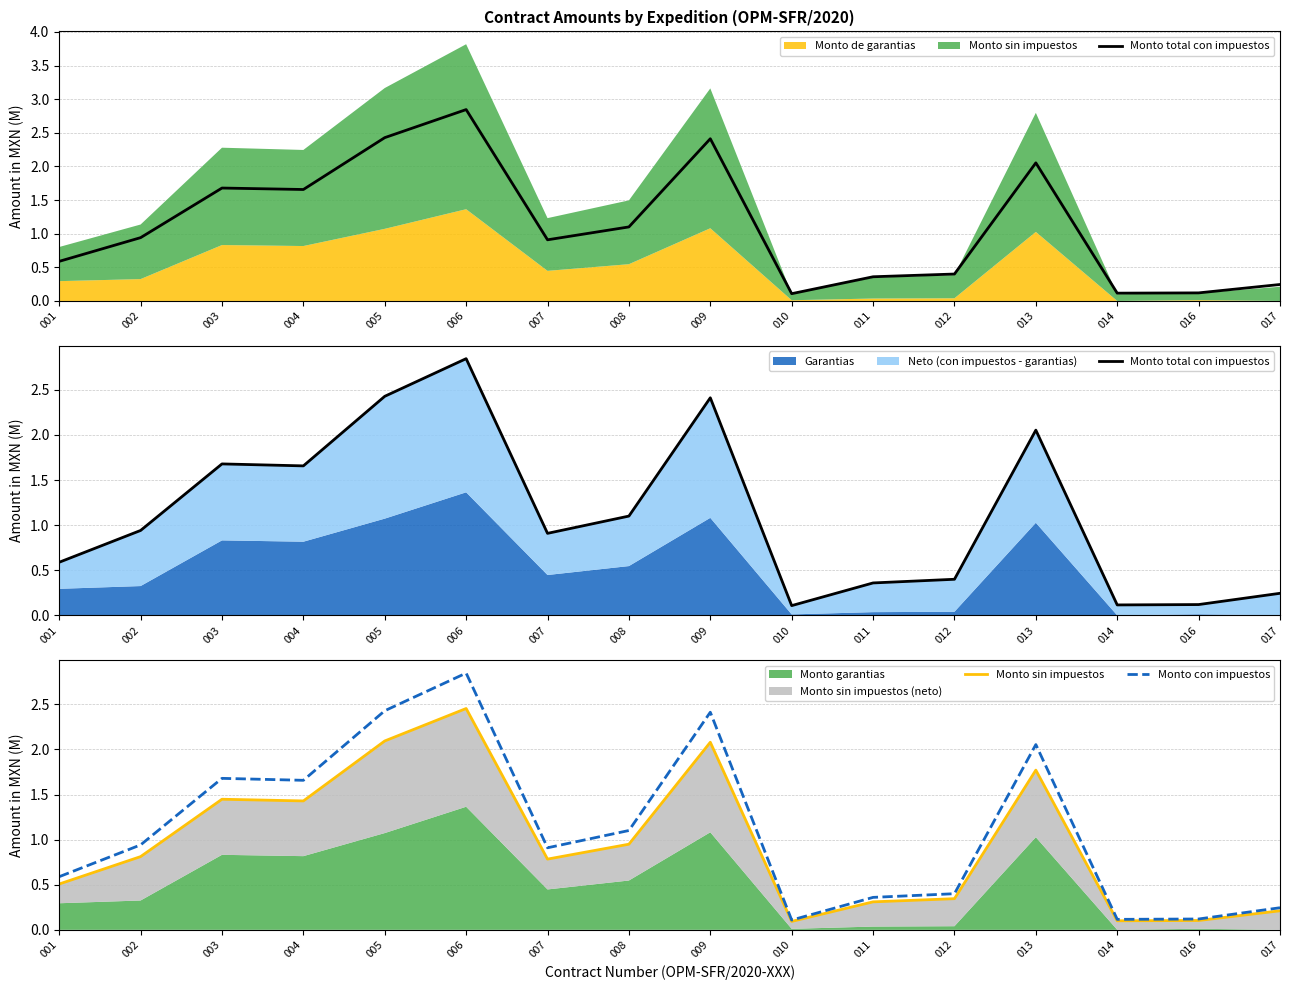

What is the difference between the maximum and second lowest values in the Monto total con impuestos series?

2.7